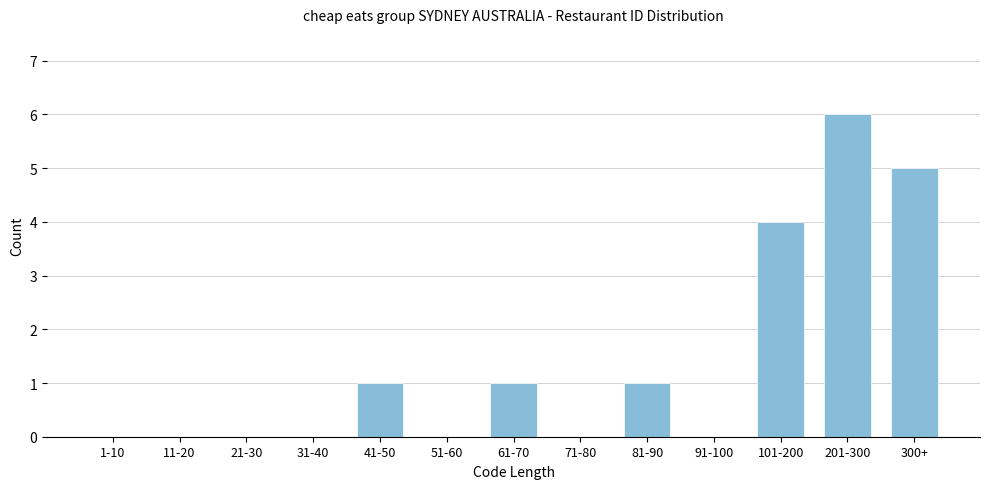

Reading right to left, transcribe all the data shown in this chart.

300+=5	201-300=6	101-200=4	91-100=0	81-90=1	71-80=0	61-70=1	51-60=0	41-50=1	31-40=0	21-30=0	11-20=0	1-10=0